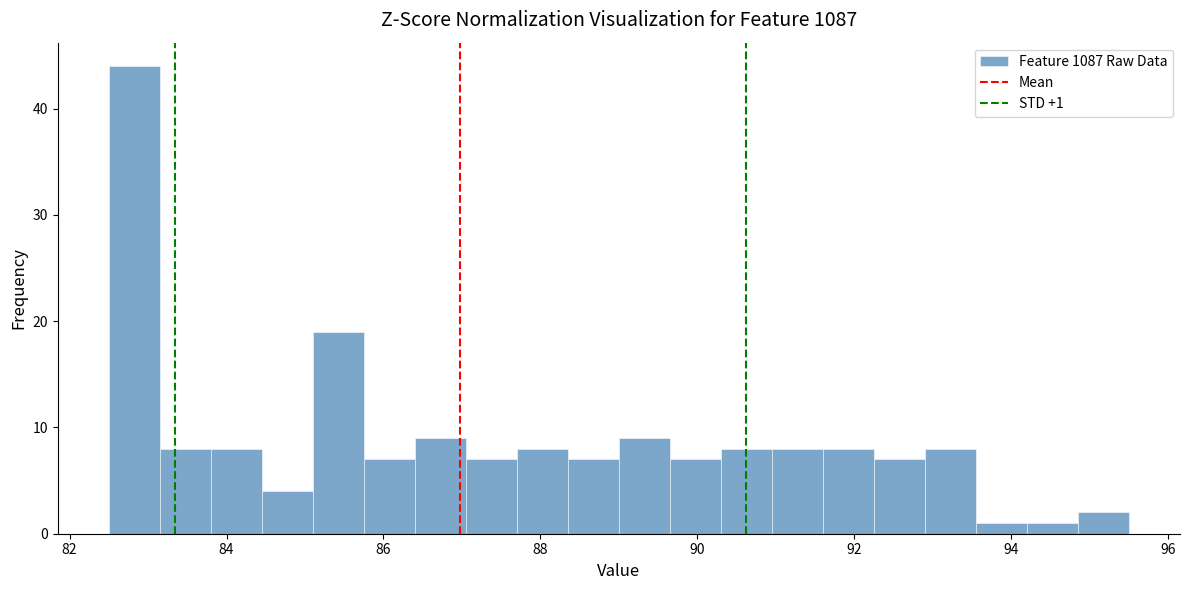

Around what value on the x-axis is the tallest bar? Give the approximate position of its centre, as read against the axis.

82.8